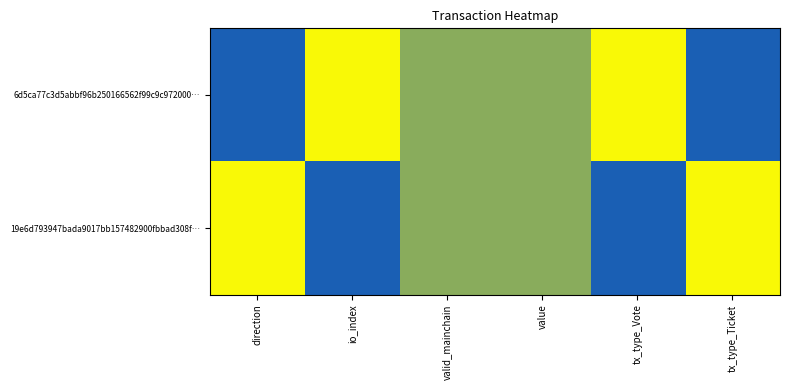

Between io_index and tx_type_Ticket, which series saw the biggest shift?

6d5ca77c3d5abbf96b250166562f99c9c972000…